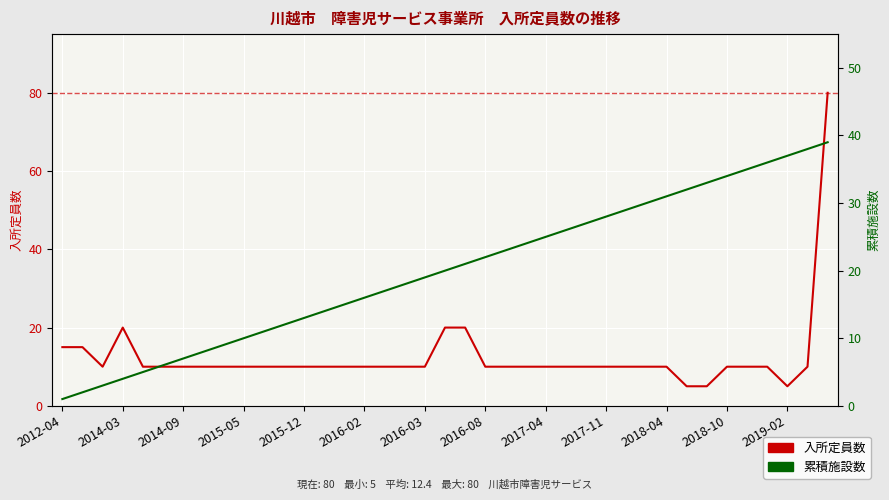

Which category has the lowest value in the 累積施設数 series?

2012-04